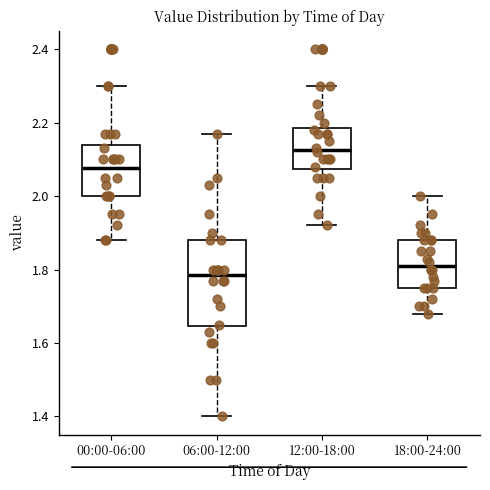

Reading left to right, transcribe this box plot: for each box, give where its median line is, the range the box spans, and where its two whiskers end, as read against the y-axis. The values are not printed on the chart, so give them approximately, as read against the axis.

00:00-06:00: median 2.08, box 2.00 to 2.14, whiskers 1.88 to 2.30
06:00-12:00: median 1.78, box 1.64 to 1.88, whiskers 1.40 to 2.18
12:00-18:00: median 2.12, box 2.08 to 2.18, whiskers 1.92 to 2.30
18:00-24:00: median 1.82, box 1.76 to 1.88, whiskers 1.68 to 2.00